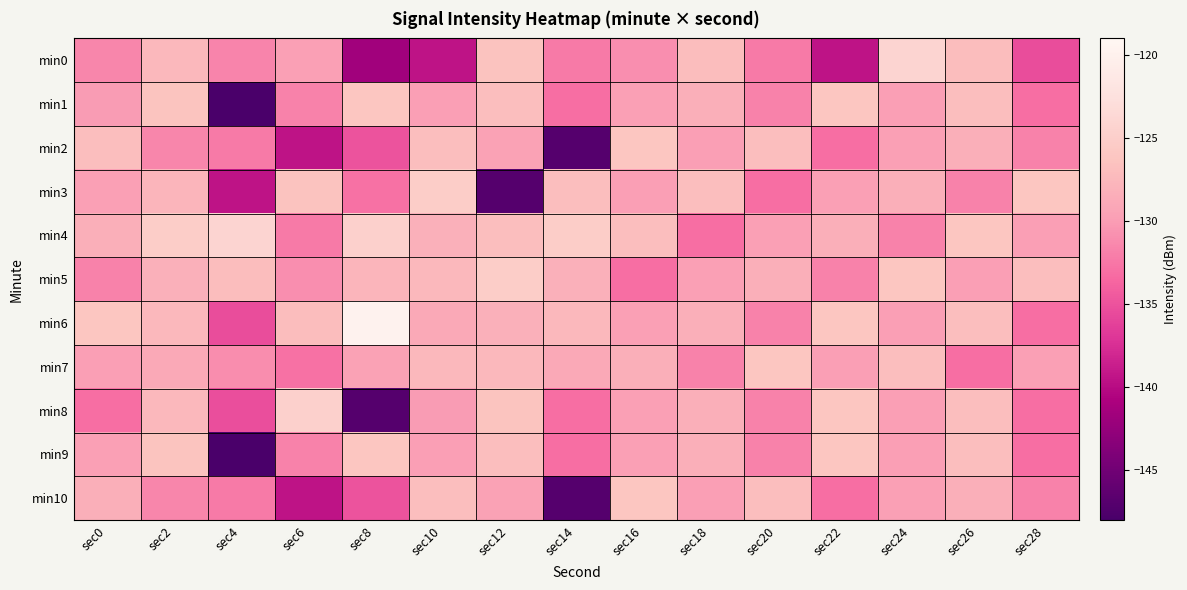

List the series in order of their peak value, lowest first.

min1, min2, min7, min9, min10, min3, min5, min8, min0, min4, min6